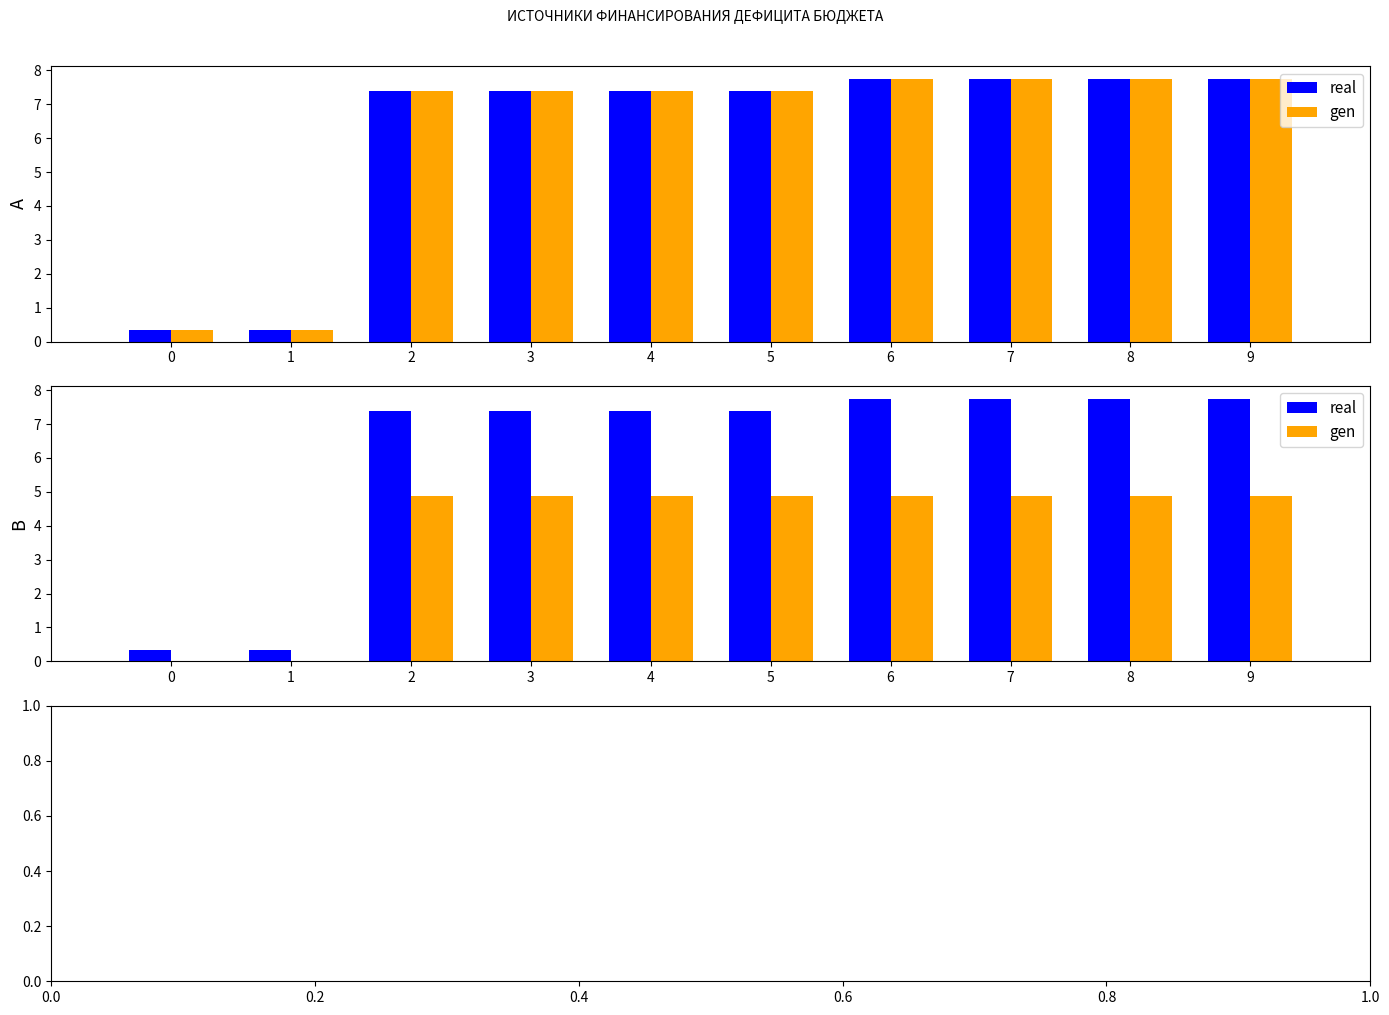

How many data points does each series have?

10